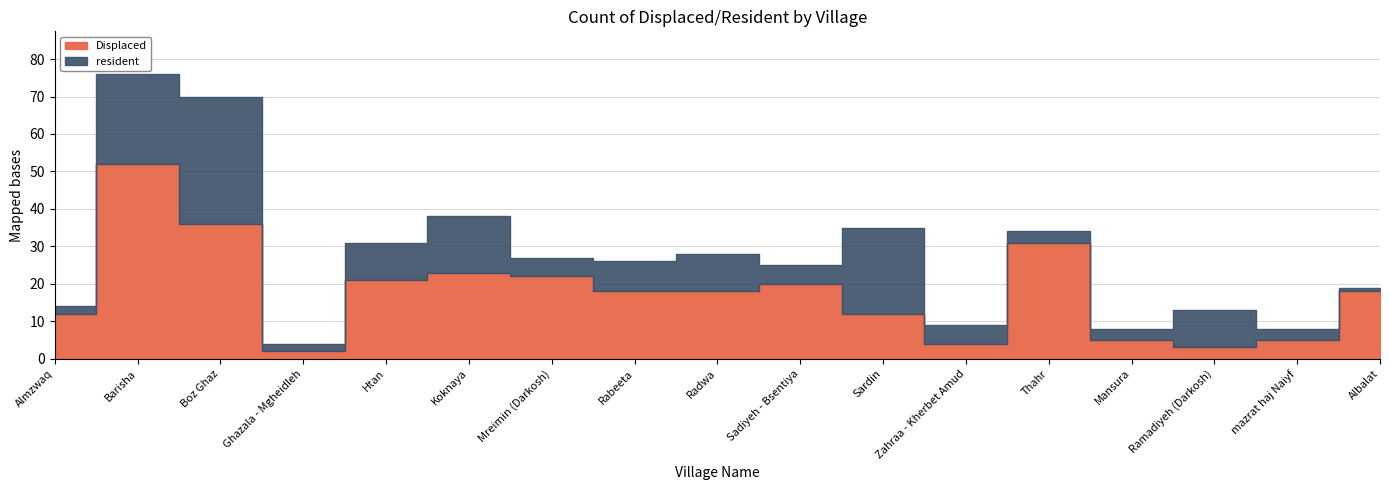

How many interior local peaks does the Displaced series have?

4